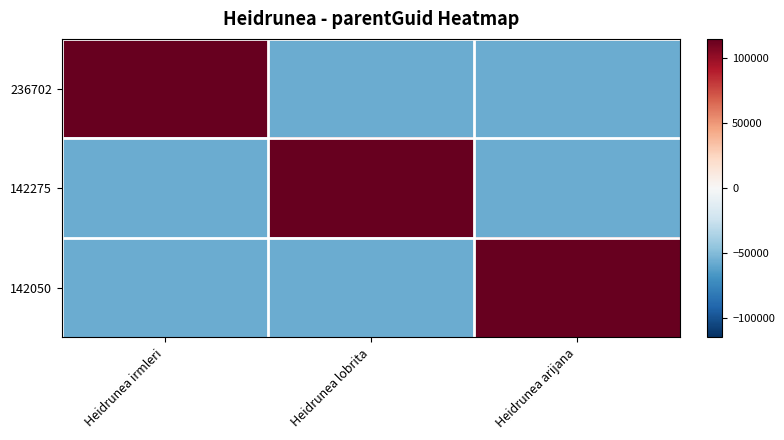

List the series in order of their peak value, highest first.

236702, 142275, 142050